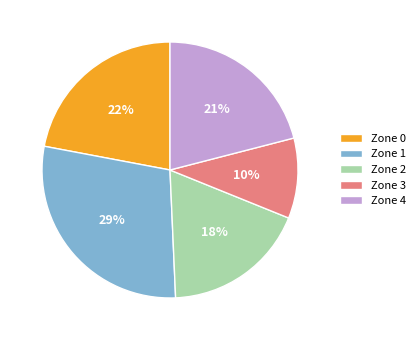

What percentage is the Zone 1 slice, to the nearest percent?

29%